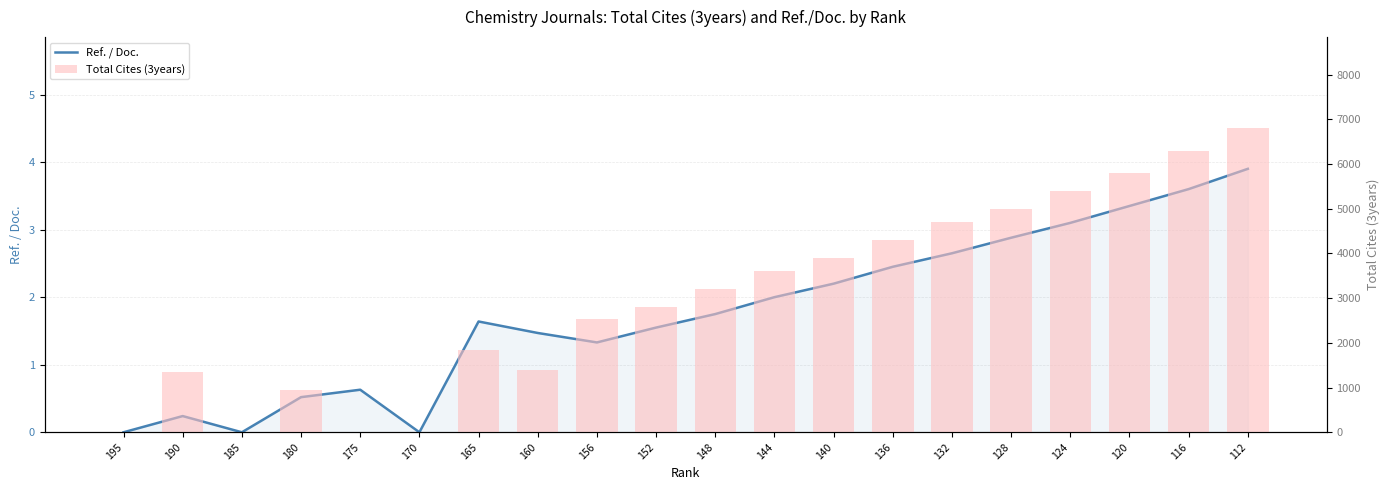

Rank the series at 165 from lowest to highest value.

Ref. / Doc., Total Cites (3years)